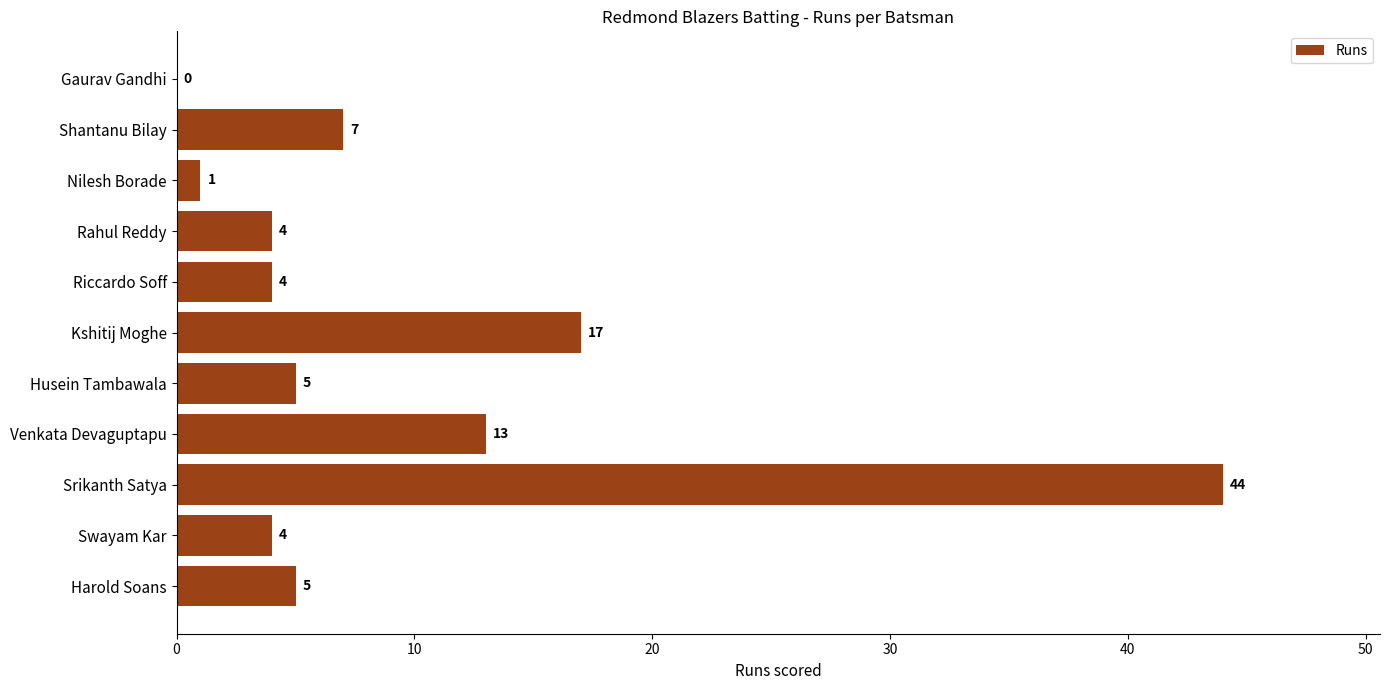

What is the sum of the values at Venkata Devaguptapu and Swayam Kar?

17